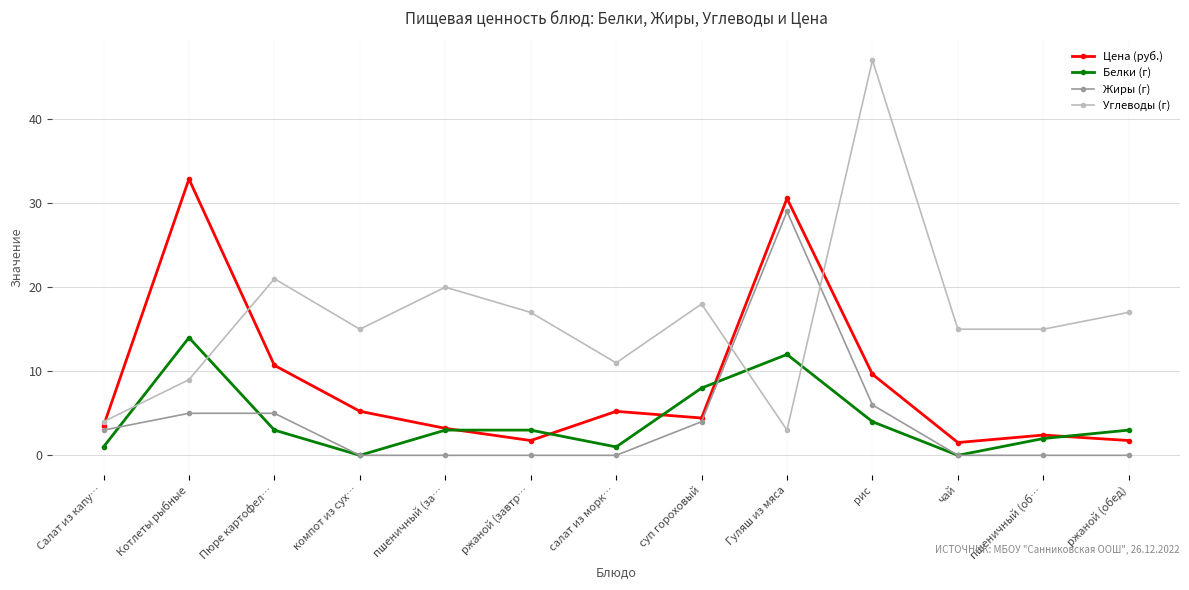

Which category has the highest value in the Углеводы (г) series?

рис